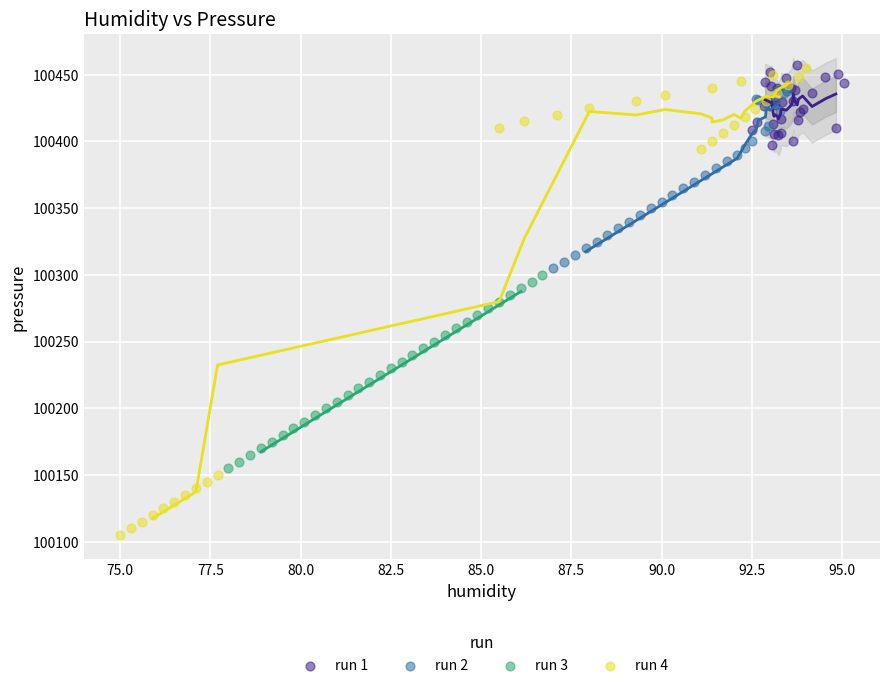

Which series has the widest spread of Y values?

run 4